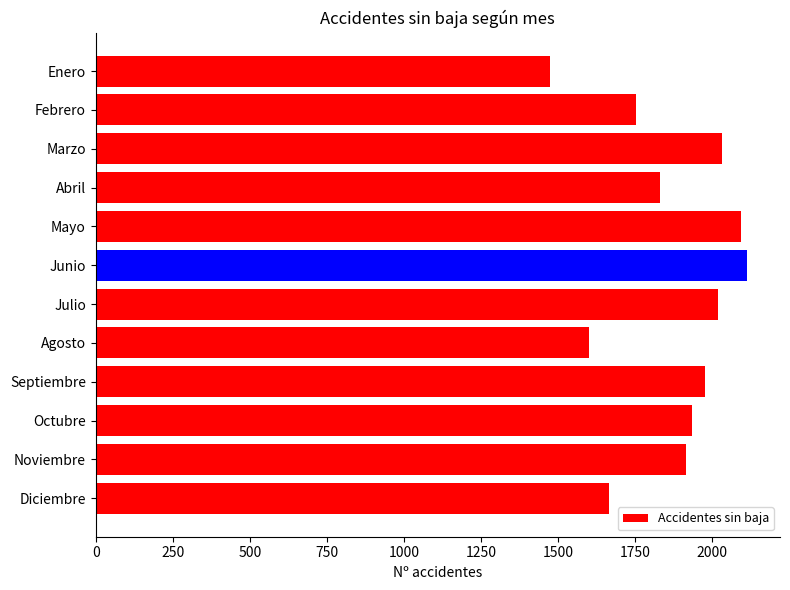

Which has a higher value, Enero or Noviembre?

Noviembre